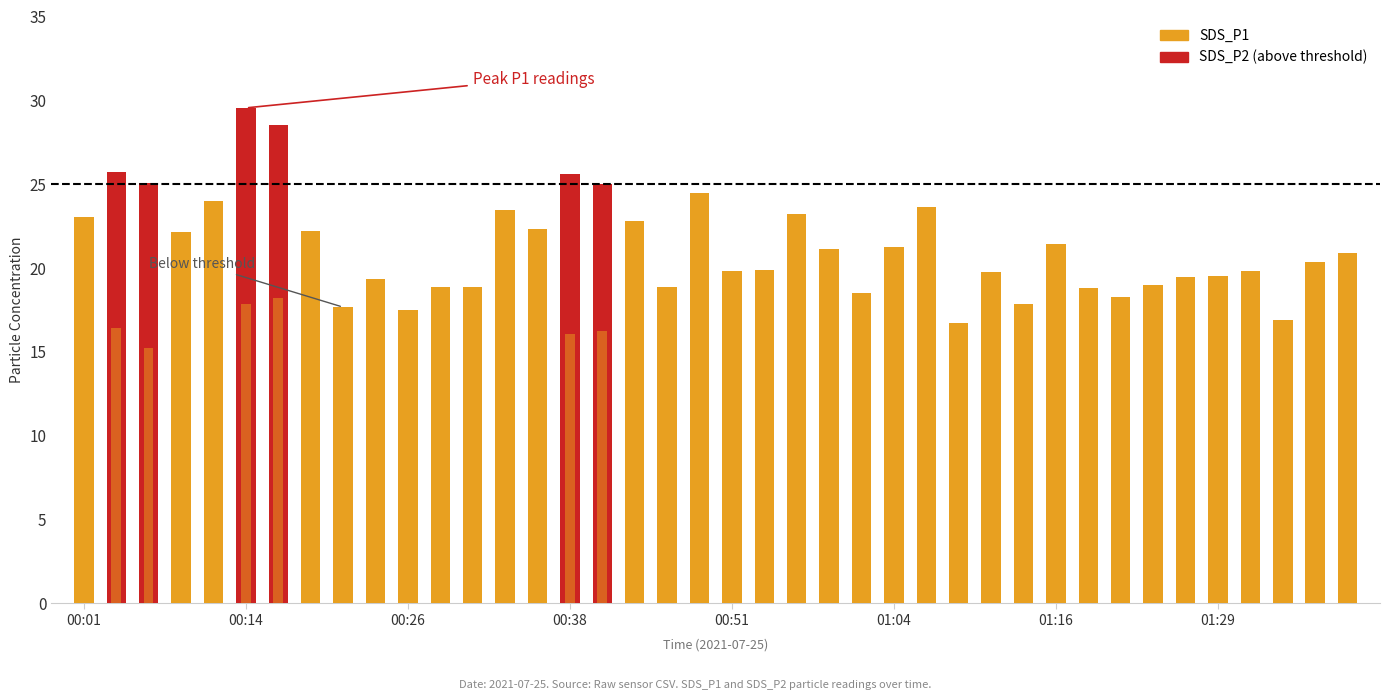

Reading left to right, list all the values displayed in this chart.

SDS_P1: 00:01=23.0	00:04=25.7	00:06=25.1	00:09=22.1	00:11=24.0	00:14=29.6	00:16=28.6	00:18=22.2	00:21=17.7	00:23=19.3	00:26=17.5	00:28=18.9	00:31=18.9	00:33=23.5	00:36=22.3	00:38=25.6	00:41=25.0	00:43=22.8	00:46=18.9	00:48=24.5	00:51=19.8	00:53=19.9	00:56=23.2	00:58=21.1	01:00=18.5	01:04=21.3	01:06=23.7	01:09=16.7	01:11=19.8	01:14=17.8	01:16=21.4	01:19=18.8	01:21=18.3	01:24=19.0	01:26=19.4	01:29=19.5	01:31=19.8	01:34=16.9	01:36=20.4	01:39=20.9
SDS_P2: 00:01=16.2	00:04=16.4	00:06=15.2	00:09=14.7	00:11=16.9	00:14=17.9	00:16=18.2	00:18=15.8	00:21=13.2	00:23=12.9	00:26=12.9	00:28=13.7	00:31=13.9	00:33=16.1	00:36=15.2	00:38=16.1	00:41=16.2	00:43=16.6	00:46=15.8	00:48=15.4	00:51=14.4	00:53=14.7	00:56=15.2	00:58=13.8	01:00=13.6	01:04=13.4	01:06=13.6	01:09=13.0	01:11=14.1	01:14=13.7	01:16=13.3	01:19=13.4	01:21=13.5	01:24=13.9	01:26=14.6	01:29=13.7	01:31=14.1	01:34=13.2	01:36=14.2	01:39=13.2